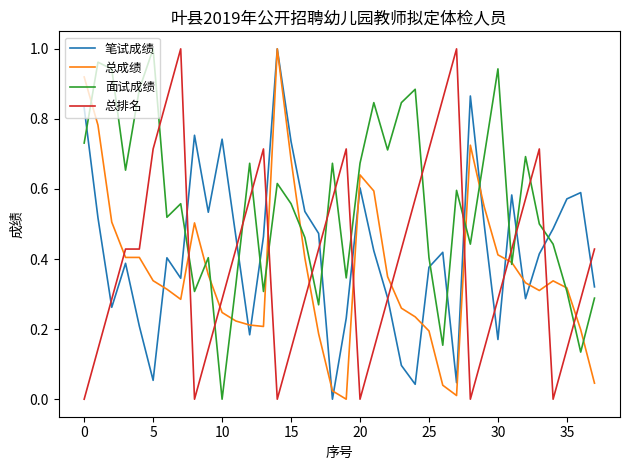

Which series ends up on top after the final intersection of 面试成绩 and 笔试成绩?

笔试成绩